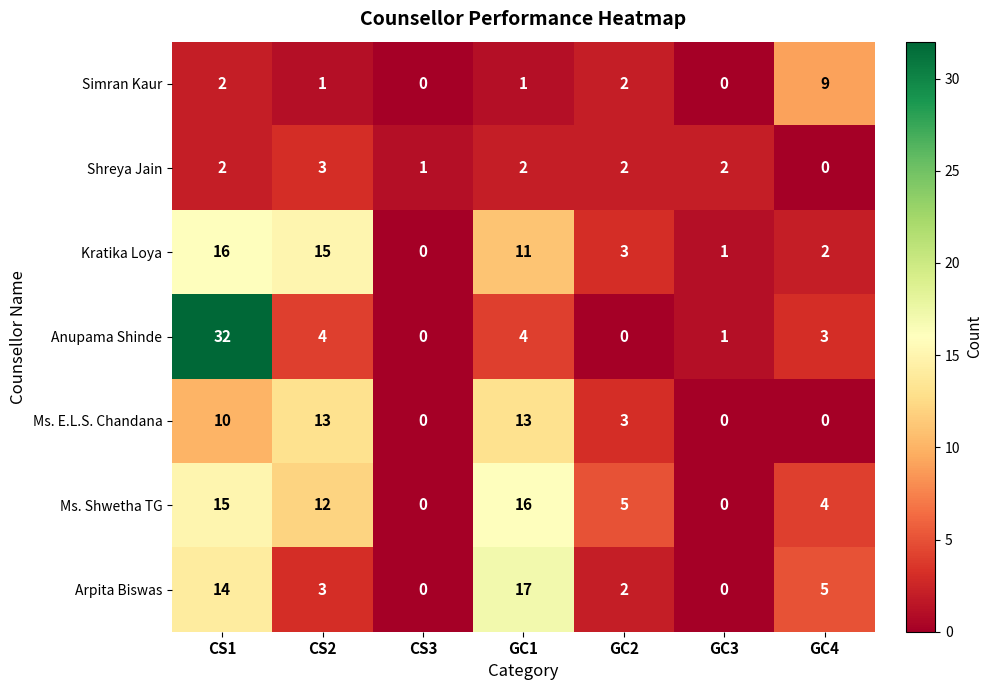

Rank the series at GC1 from highest to lowest value.

Arpita Biswas, Ms. Shwetha TG, Ms. E.L.S. Chandana, Kratika Loya, Anupama Shinde, Shreya Jain, Simran Kaur